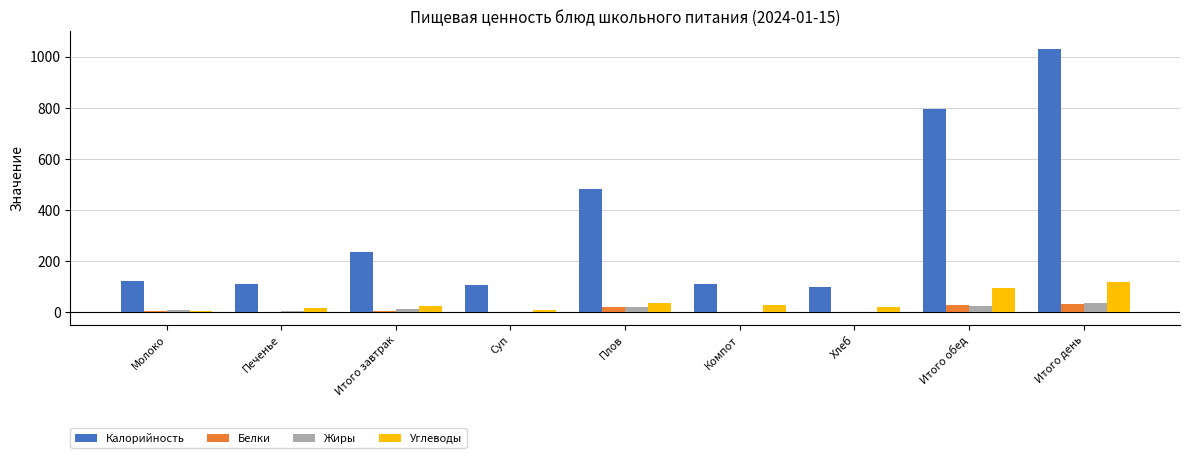

What is the total value across all series at Печенье?

132